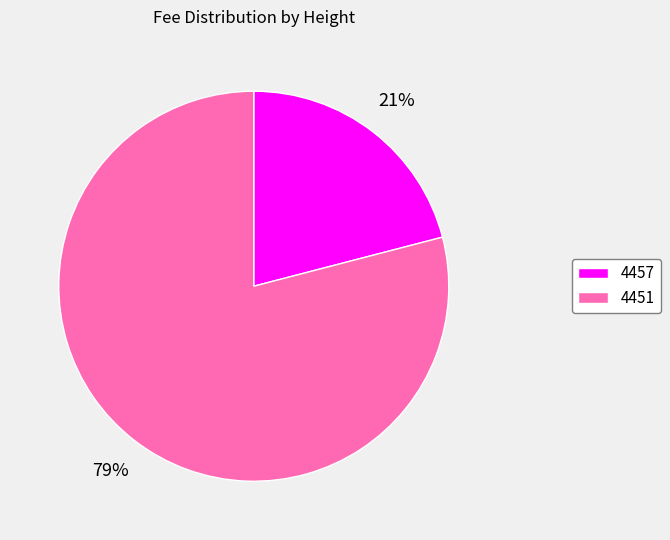

Combined, do 4457 and 4451 account for over 50%?

Yes